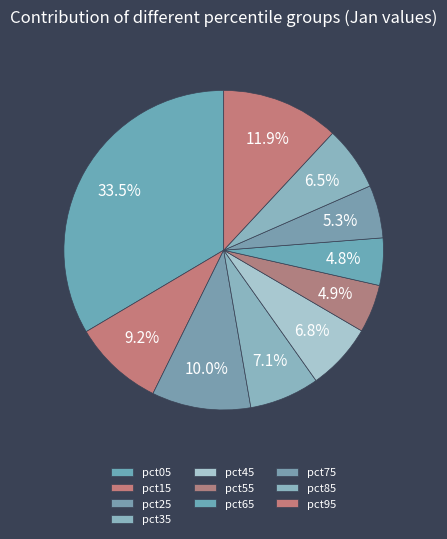

Rank the categories by value from lowest to highest.

pct65, pct55, pct75, pct85, pct45, pct35, pct15, pct25, pct95, pct05